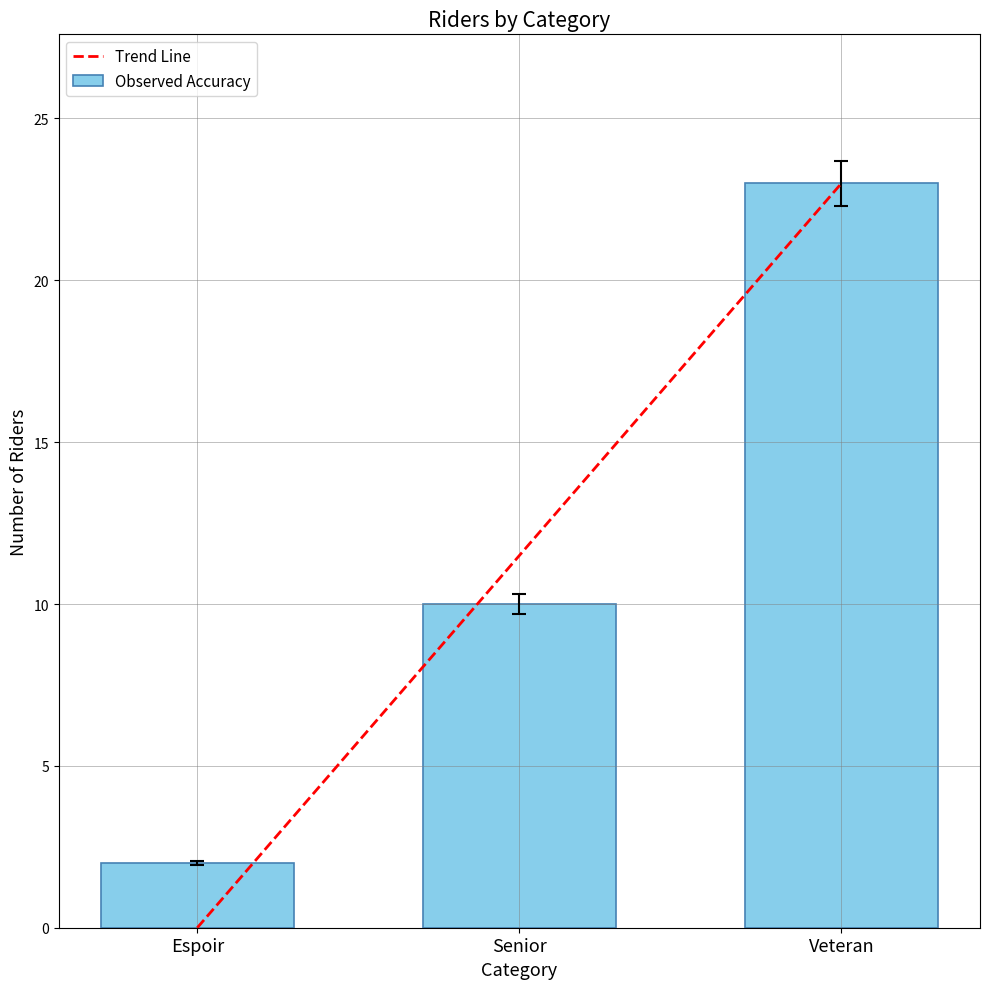

Reading left to right, list all the values displayed in this chart.

2	10	23